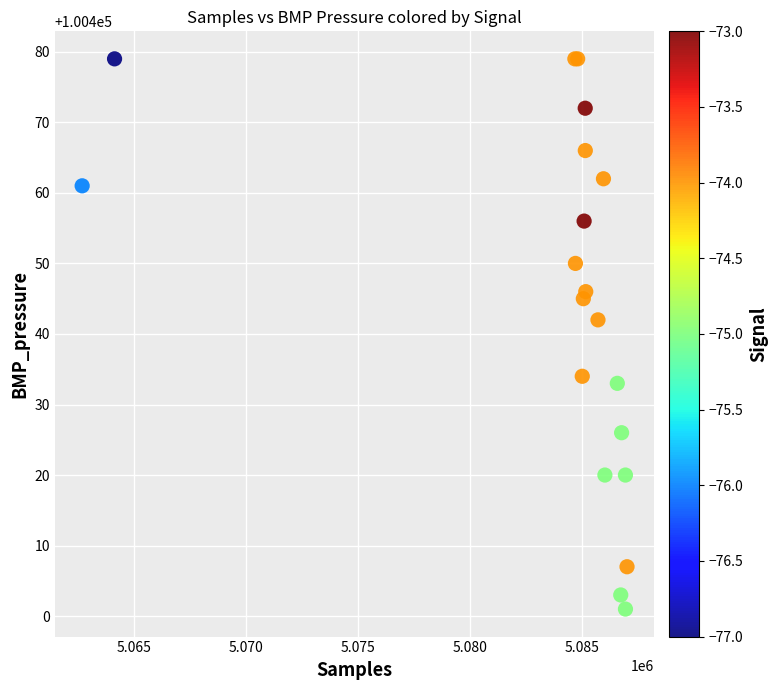

What Y value in the scatter plot is closest to 100440?

100442